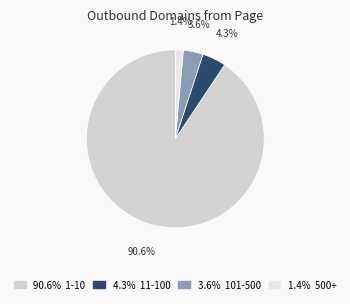

To the nearest percent, what is the average slice percentage?

25%